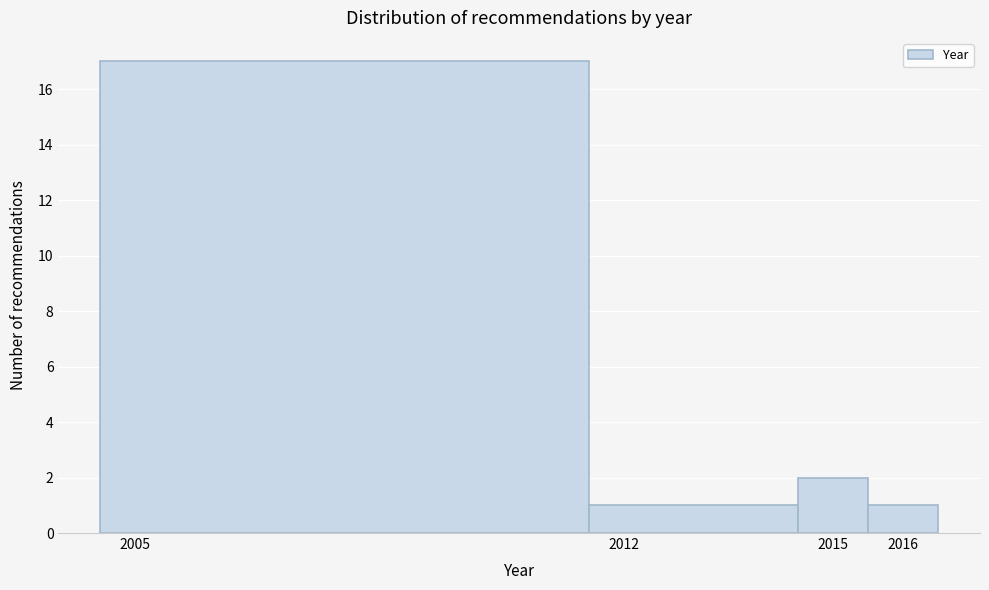

Reading left to right, list every bar in this chart as the range it spans on the x-axis followed by its height. The values are not printed on the chart, so give them approximately, as read against the axis.

2004.5 to 2011.5: 17
2011.5 to 2014.5: 1
2014.5 to 2015.5: 2
2015.5 to 2016.5: 1